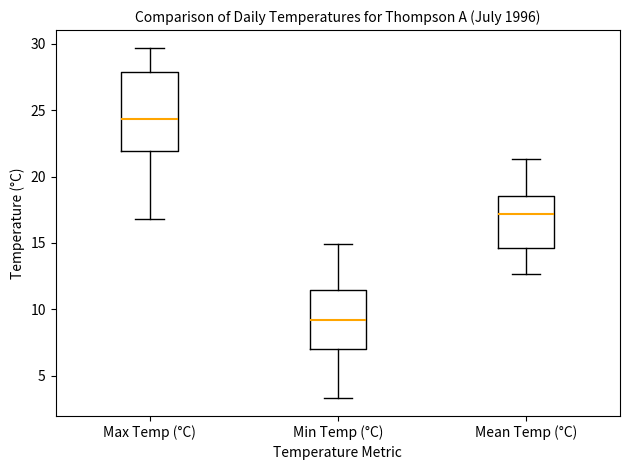

Reading left to right, transcribe this box plot: for each box, give where its median line is, the range the box spans, and where its two whiskers end, as read against the y-axis. The values are not printed on the chart, so give them approximately, as read against the axis.

Max Temp (°C): median 24.5, box 22.0 to 28.0, whiskers 17.0 to 29.5
Min Temp (°C): median 9.0, box 7.0 to 11.5, whiskers 3.5 to 15.0
Mean Temp (°C): median 17.0, box 14.5 to 18.5, whiskers 12.5 to 21.5